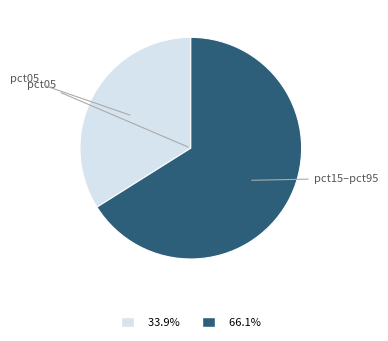

Is there a majority slice in this chart?

Yes